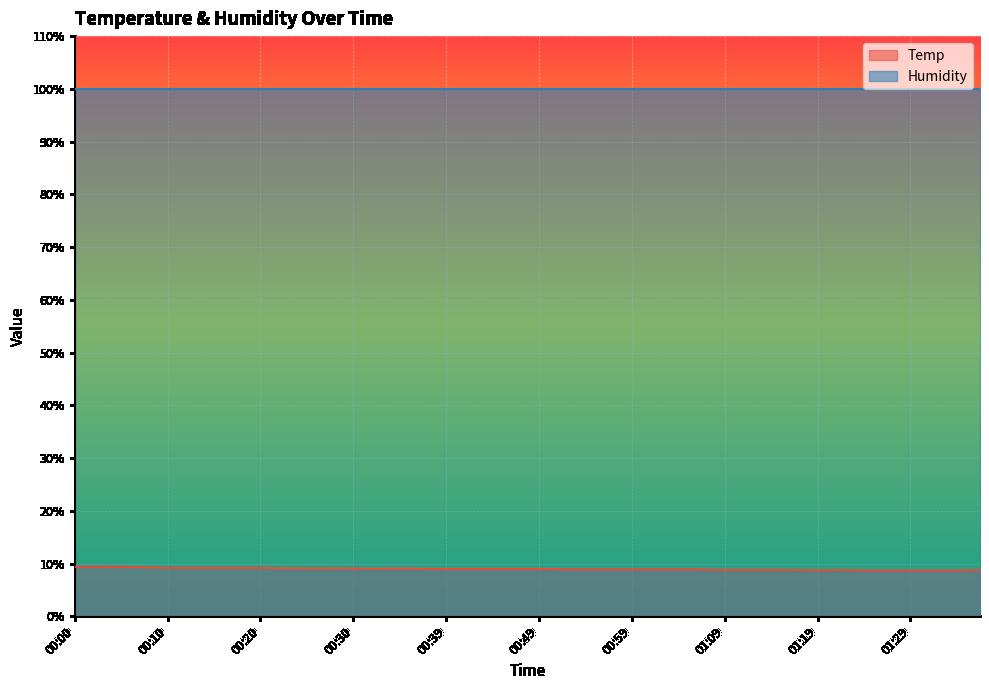

How many lines are shown in the chart?

2